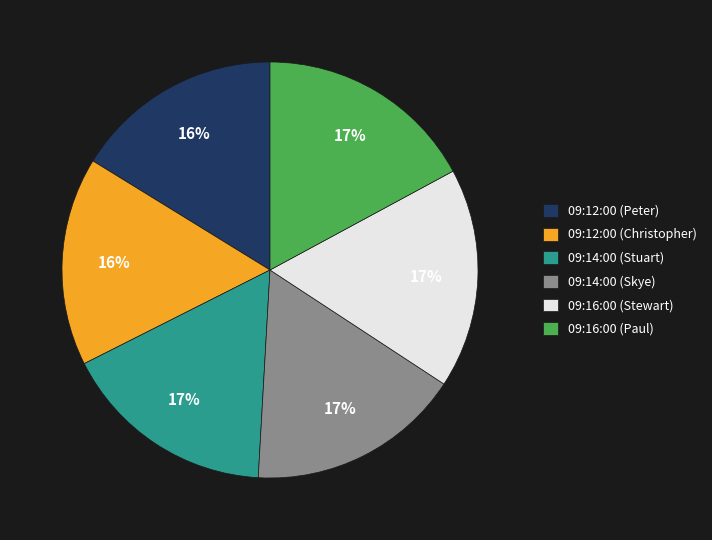

Is there any slice that represents more than half of the pie?

No